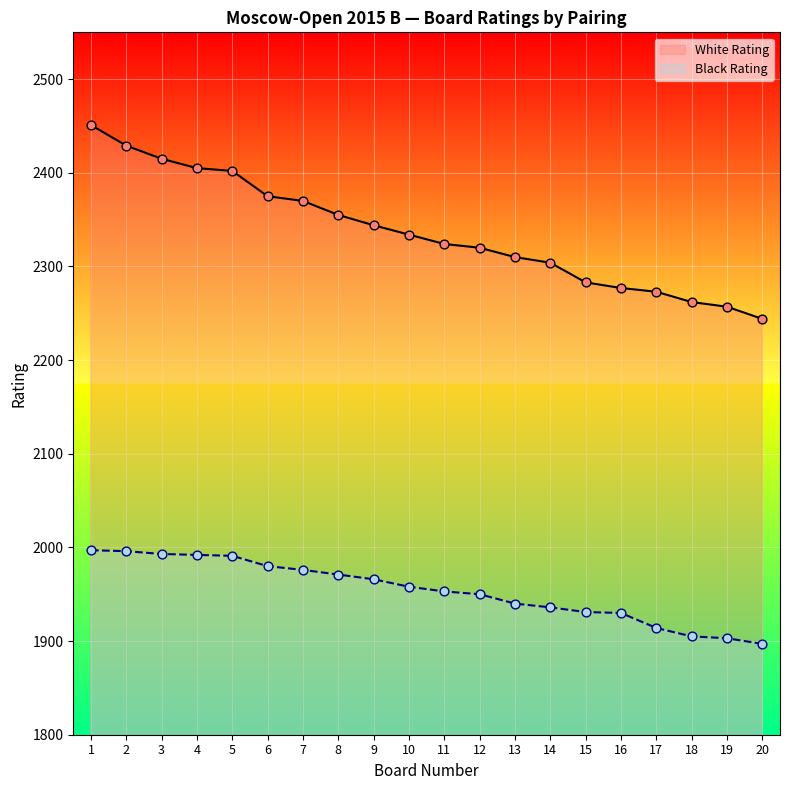

What are all the series names shown in the legend?

White Rating, Black Rating